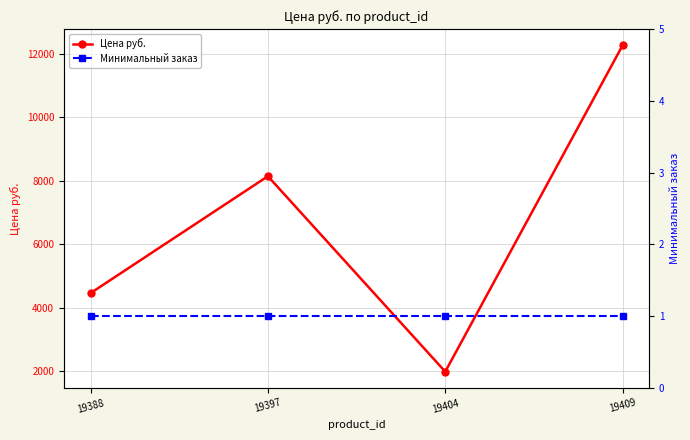

What is the approximate value of Цена руб. at 19404, to the nearest 10?

1980